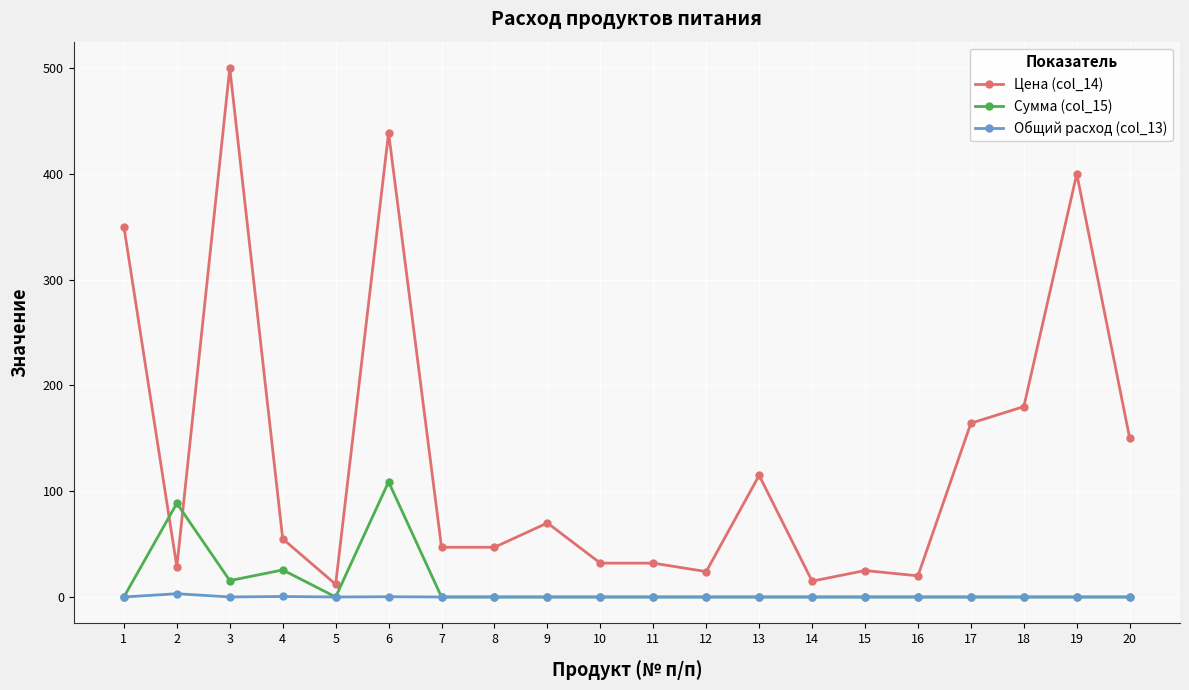

How many values in the Цена (col_14) series are below 55?

10